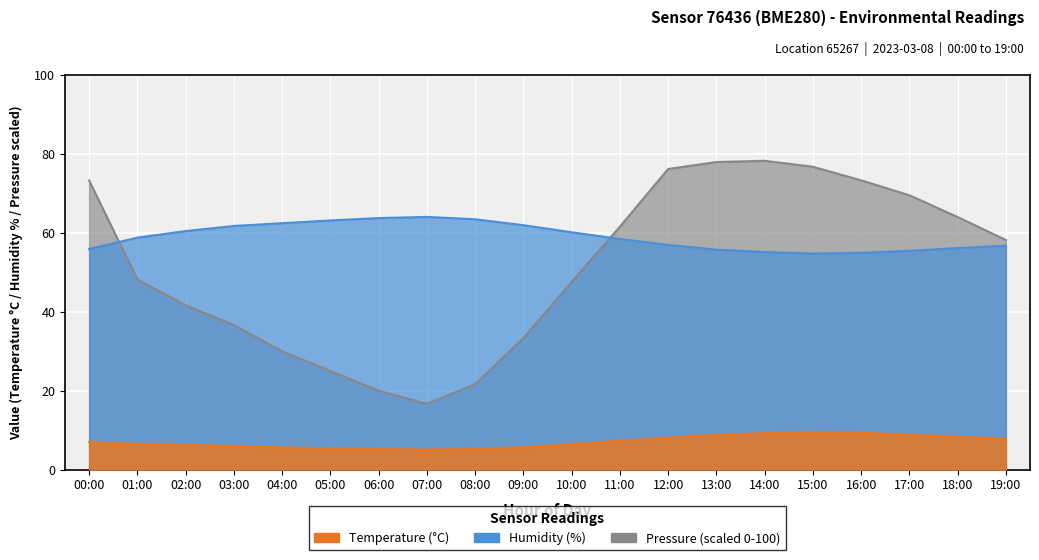

How many data points in pressure_norm are less than 58?

10